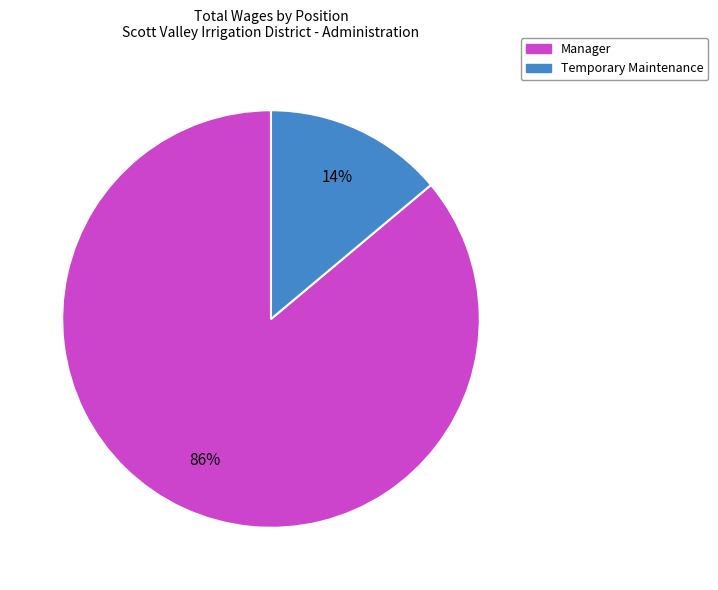

How many slices are in this pie chart?

2